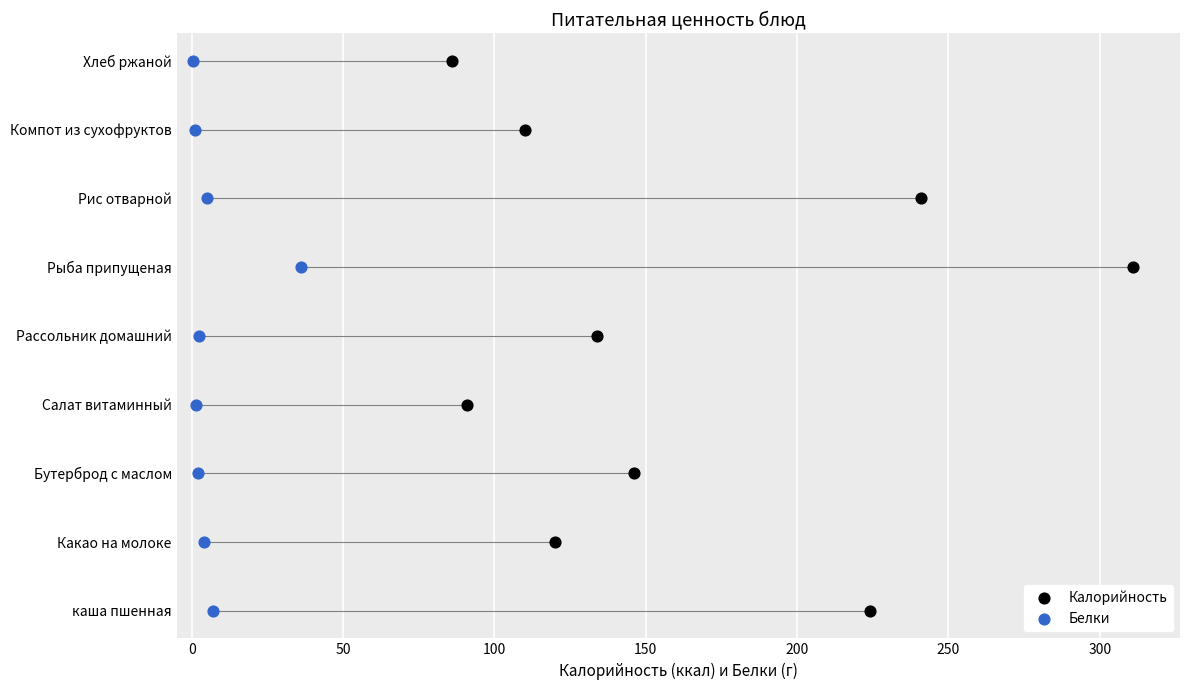

Which series contains the lowest Y value?

Калорийность